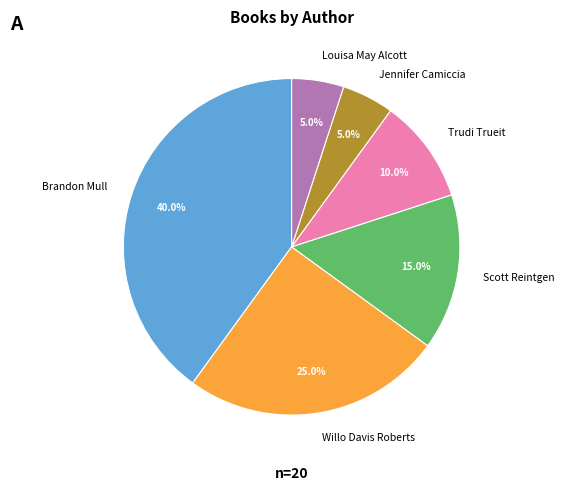

Which category has the biggest portion of the pie?

Brandon Mull